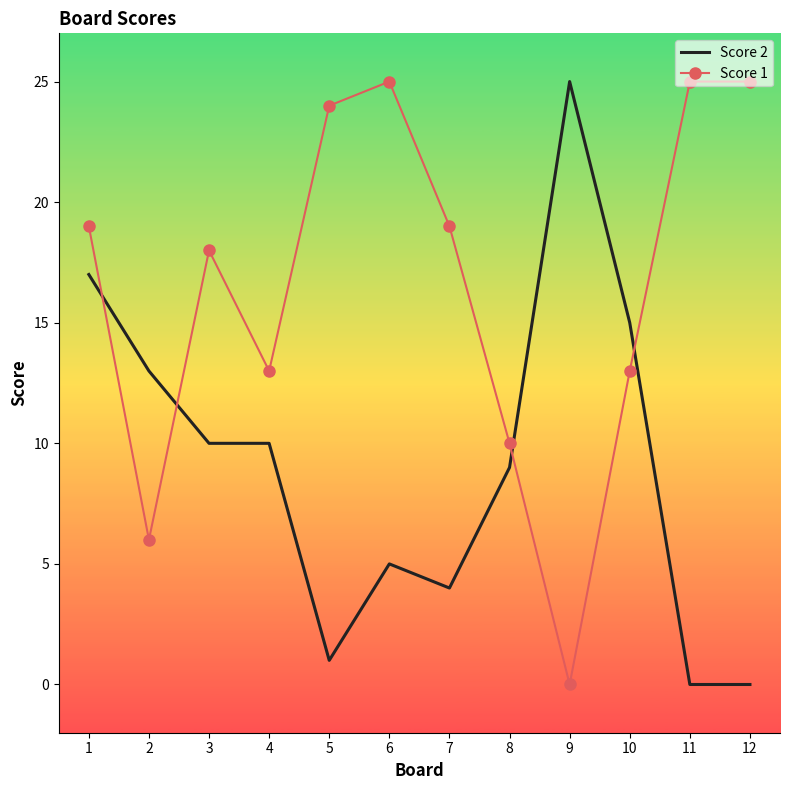

What is the greatest value displayed?

25